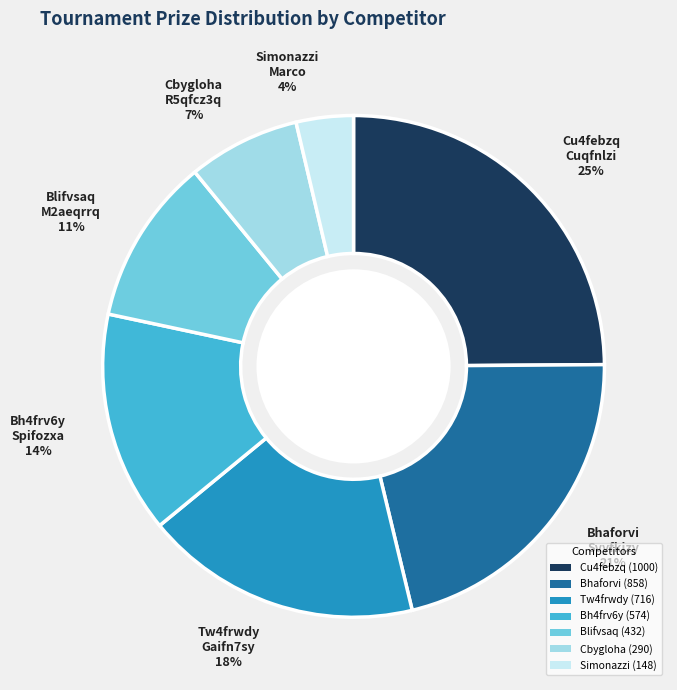

To the nearest percent, what portion does Tw4frwdy (716) represent?

18%